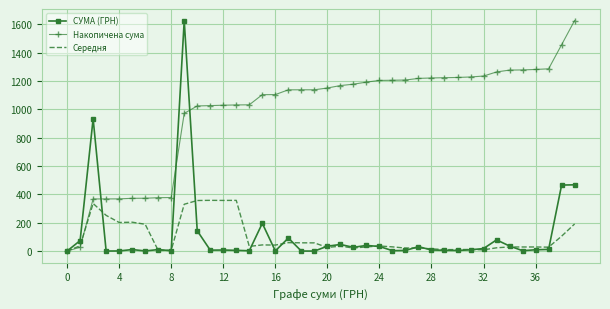

Which series has the largest total across all categories?

Накопичена сума